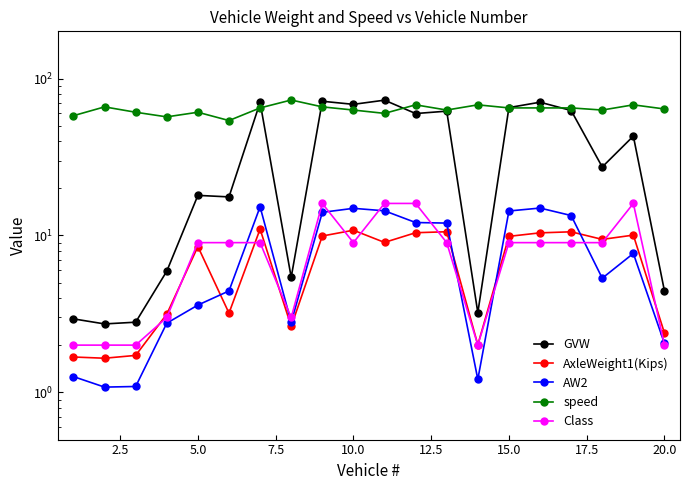

True or false: AW2 and speed intersect in this chart.

False